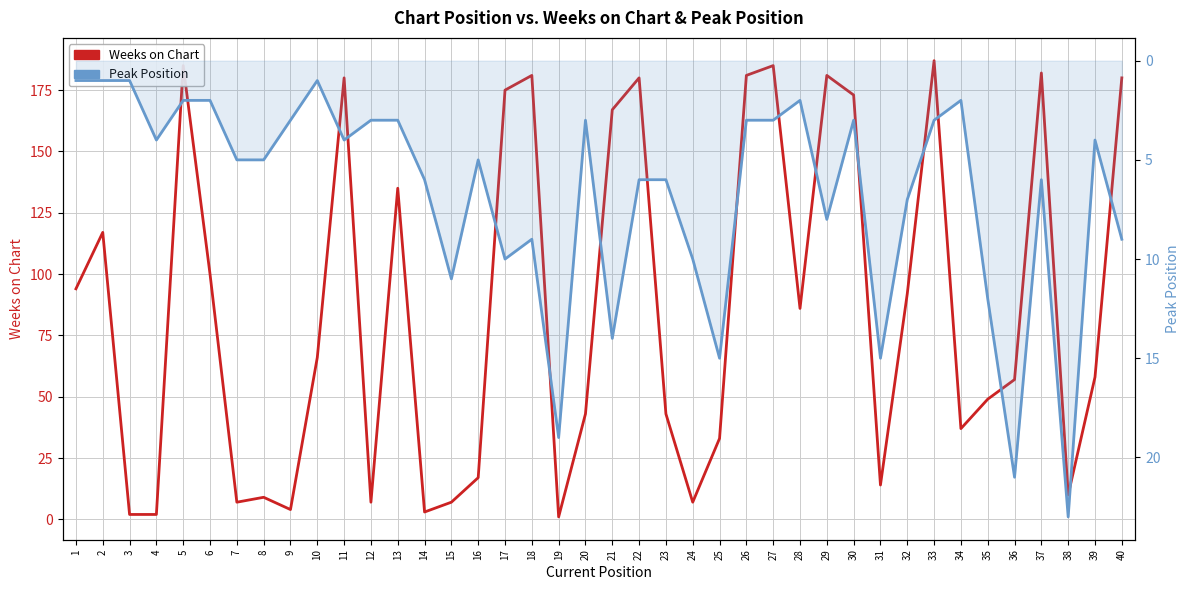

What is the value of the Weeks on Chart point at the 11th from the left?

180